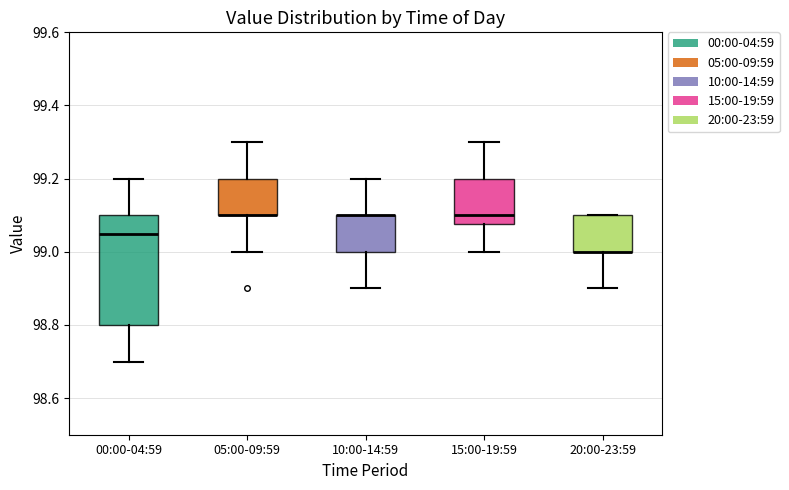

Comparing the boxes themselves (not the whiskers), which one is the tallest?

00:00-04:59